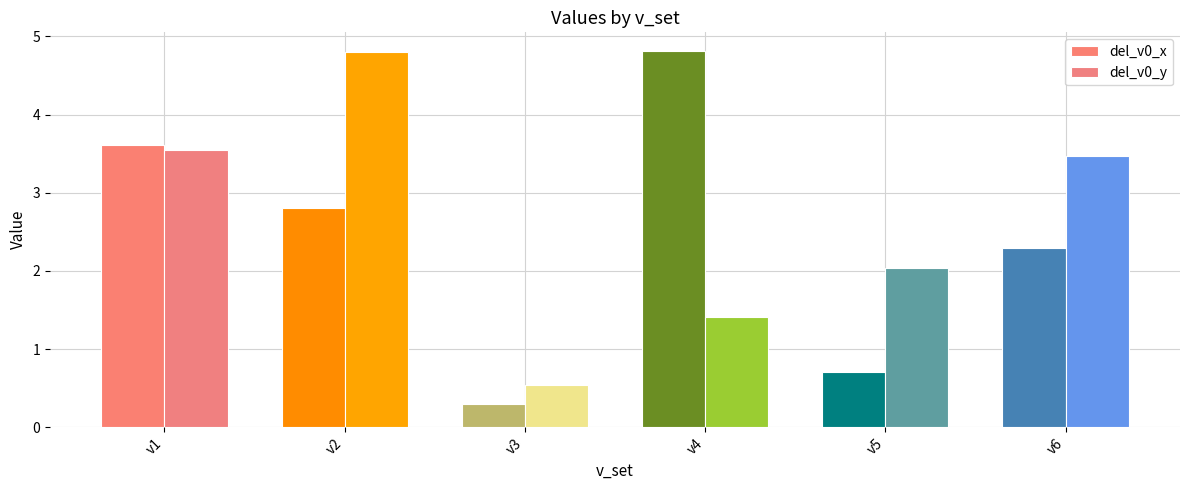

Reading right to left, transcribe all the data shown in this chart.

del_v0_x: 2.3	0.7	4.8	0.3	2.8	3.6
del_v0_y: 3.5	2.0	1.4	0.5	4.8	3.5